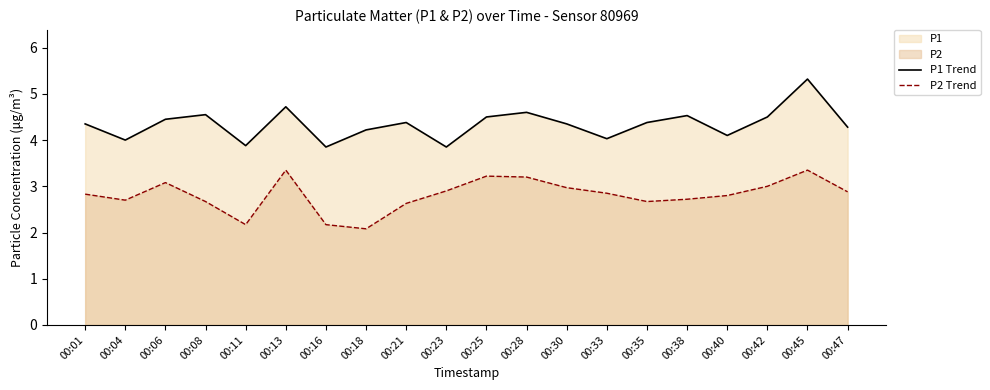

What is the average value of the P2 Trend series?

2.8